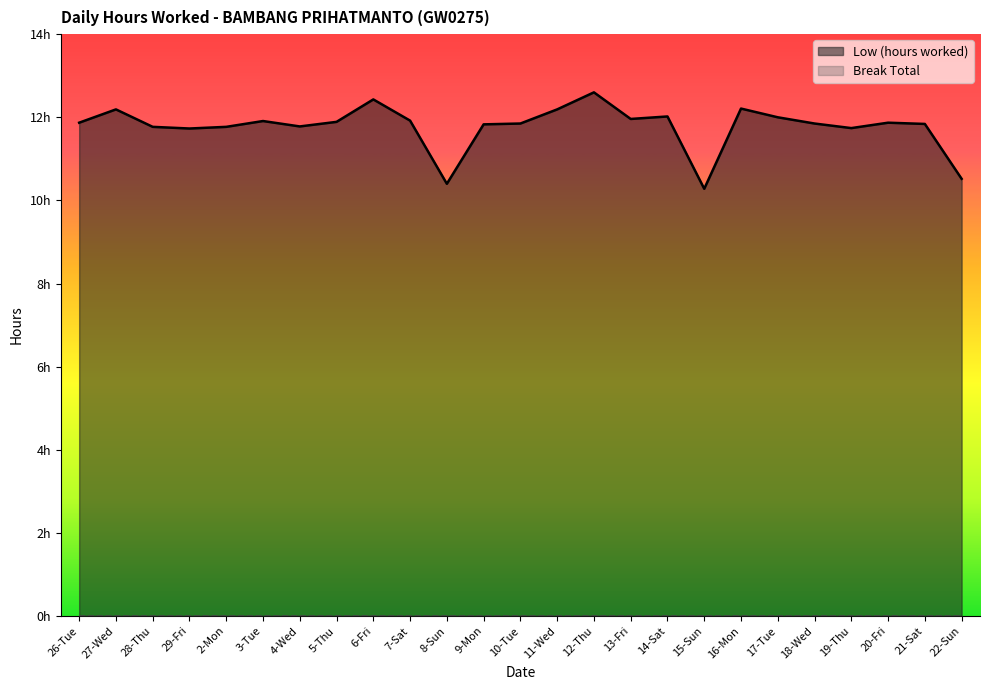

Does the chart have visible grid lines?

No